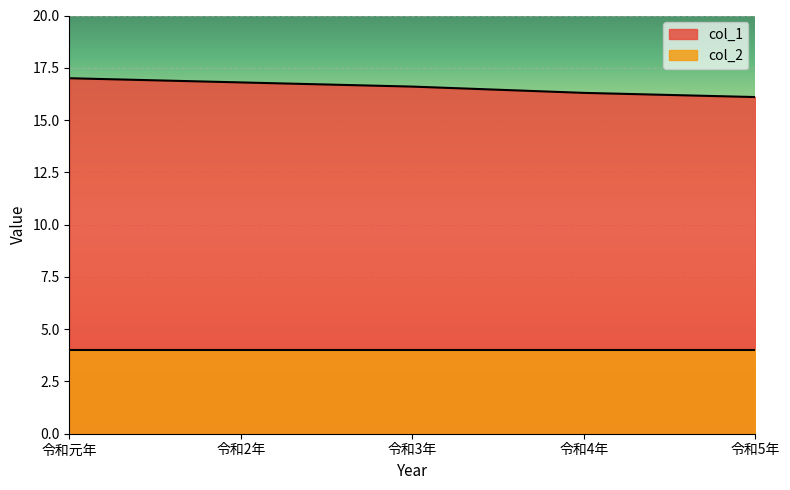

What is the label of the 5th point from the right?

令和元年